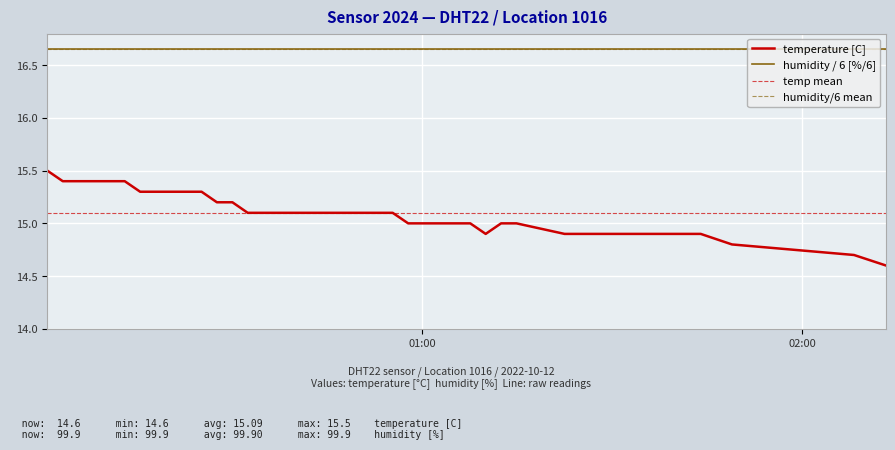

Count the number of categories in the chart.

40